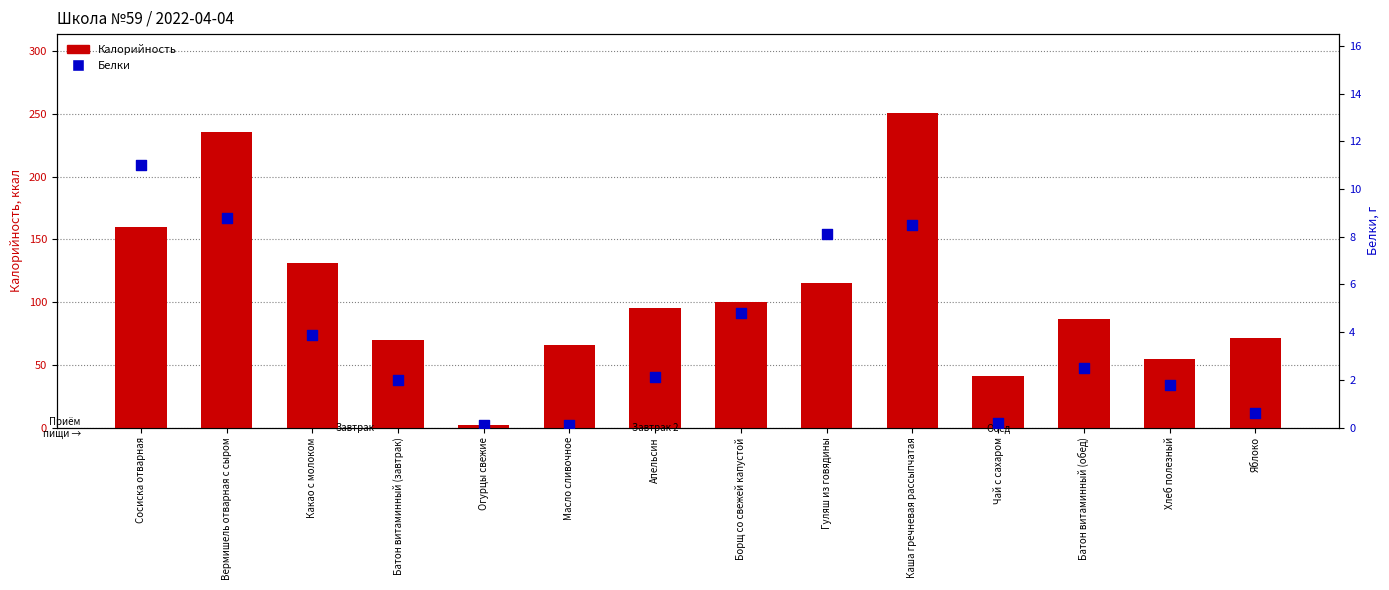

What is the total value across all series at Огурцы свежие?

2.1